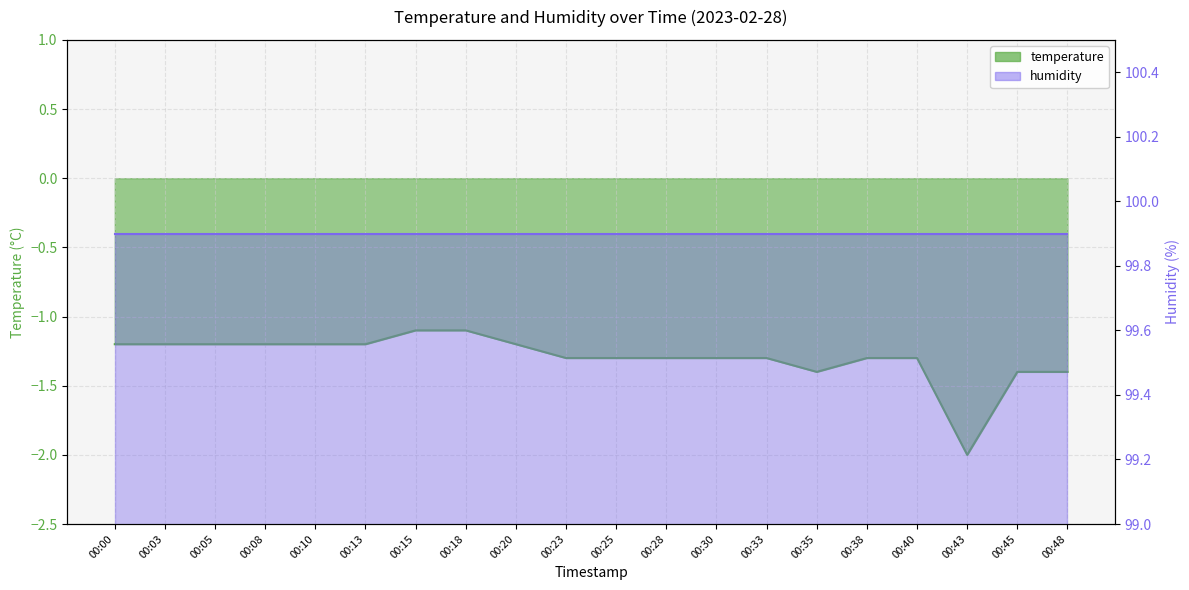

Count the number of categories in the chart.

20